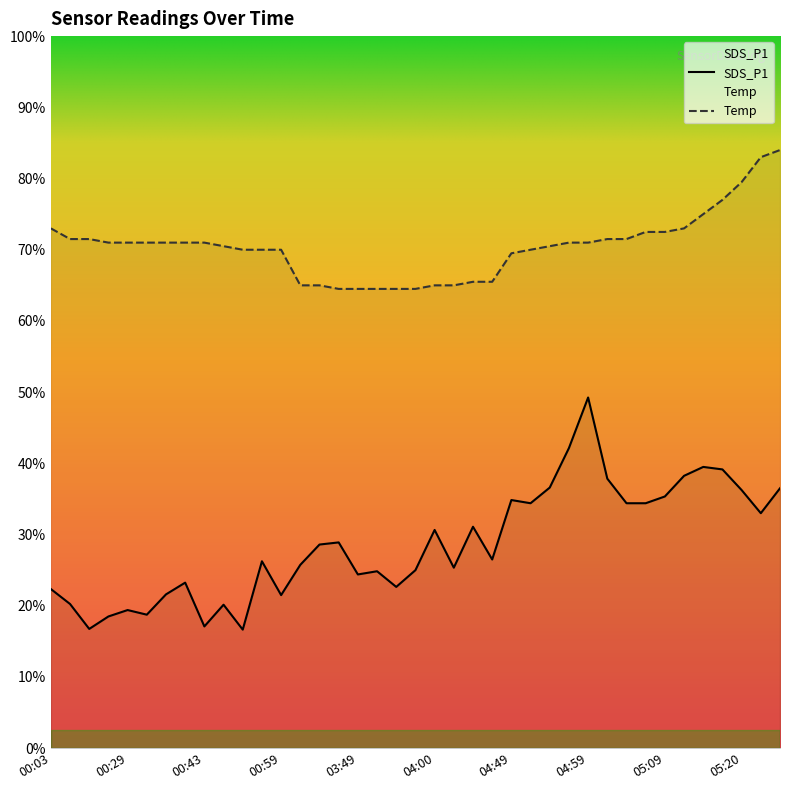

Count the number of data series in this chart.

2